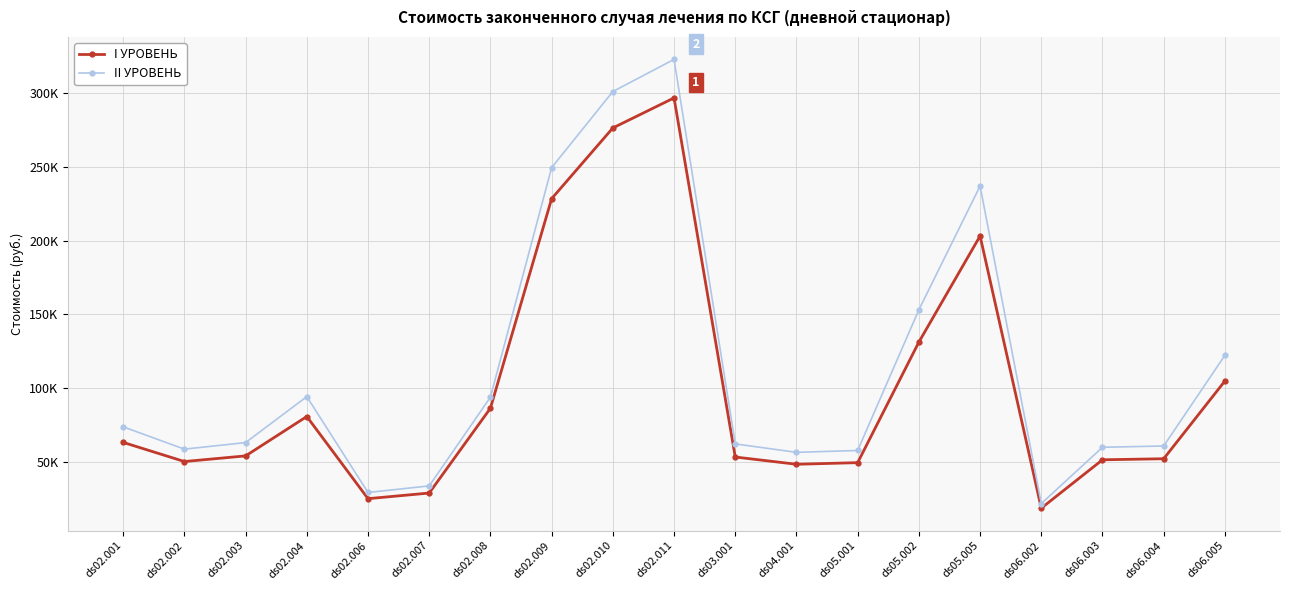

At which category is the sum across all series the highest?

ds02.011